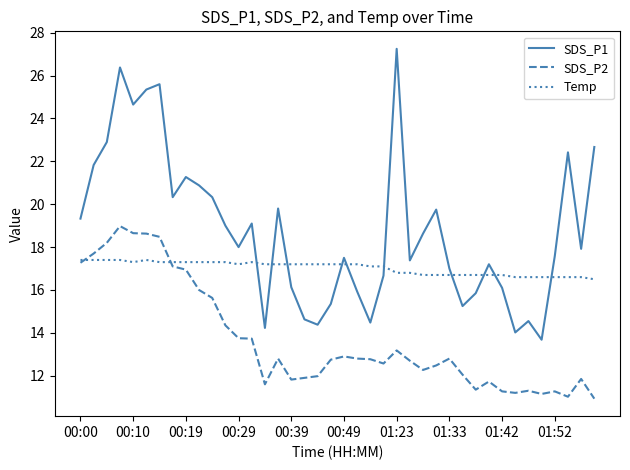

Which series has the widest spread of values?

SDS_P1